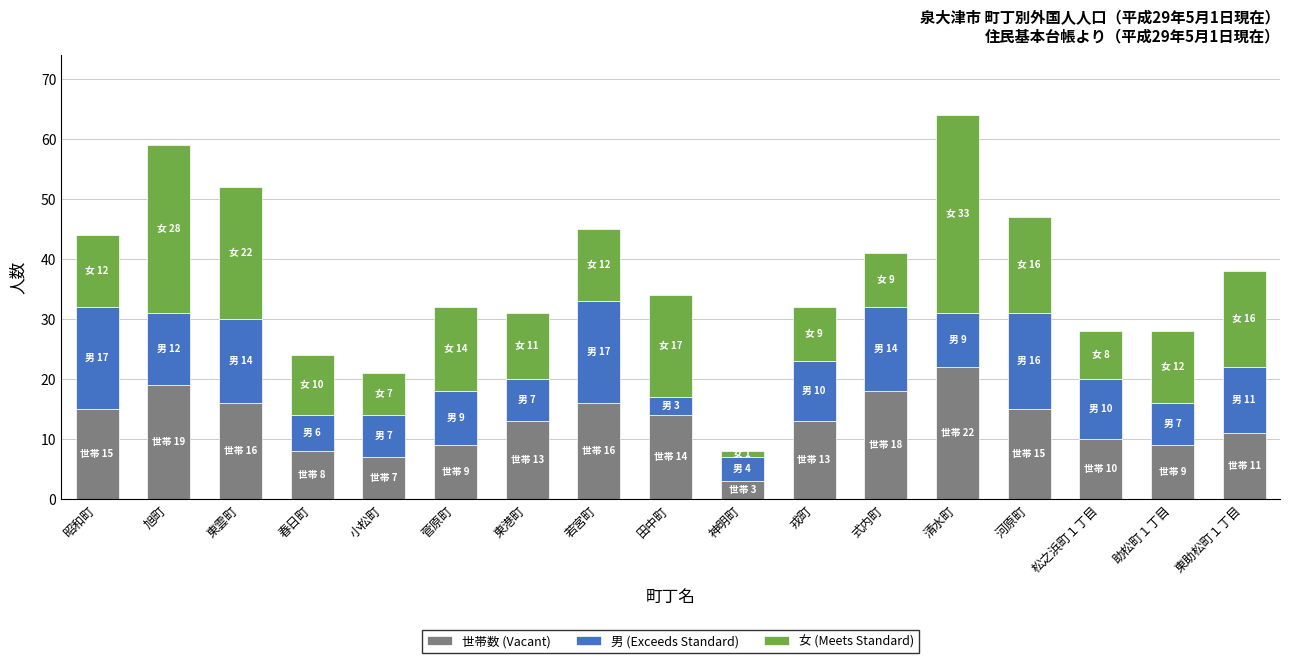

At which category is the sum across all series the highest?

清水町